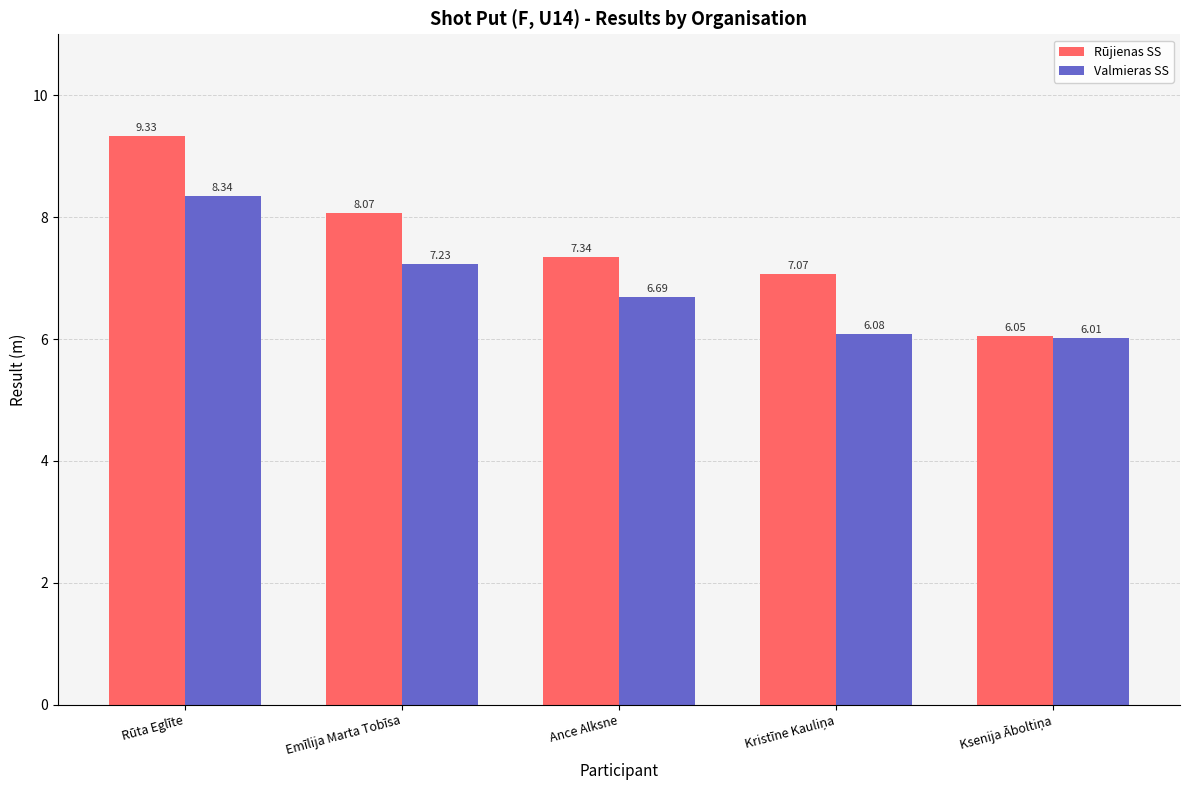

List the series in order of their peak value, lowest first.

Valmieras SS, Rūjienas SS